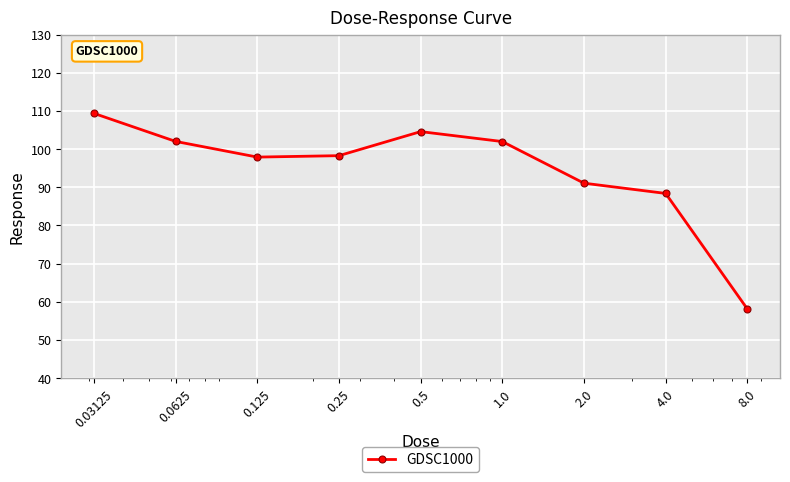

What is the greatest value displayed?

109.4